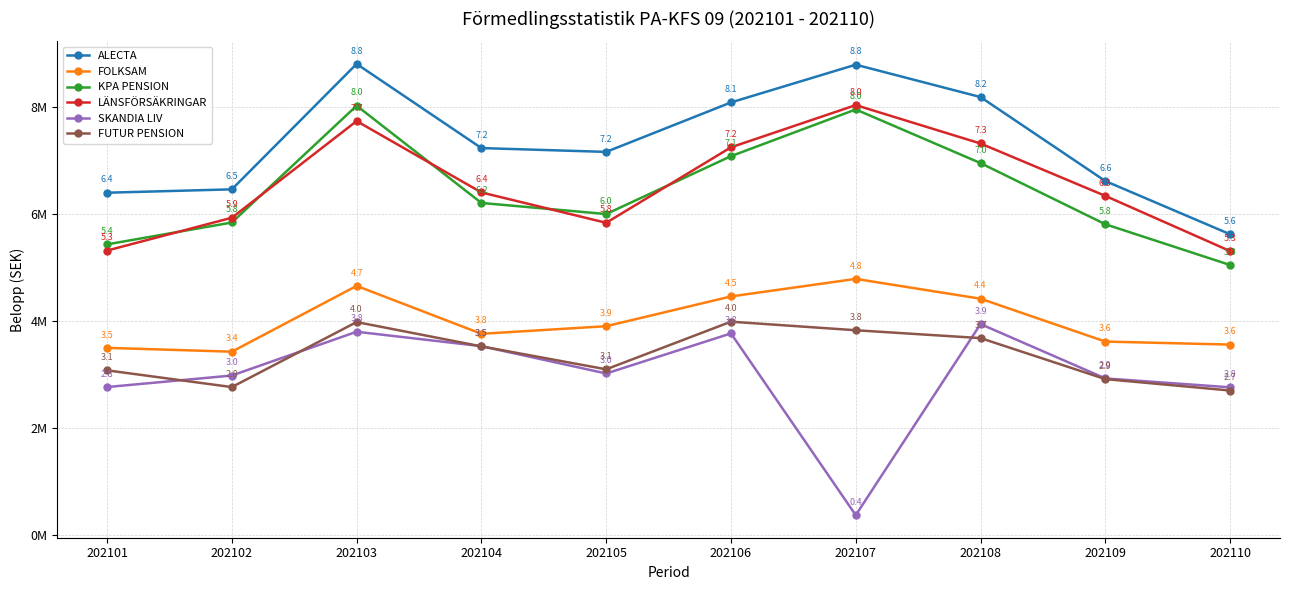

Does the chart have visible grid lines?

Yes